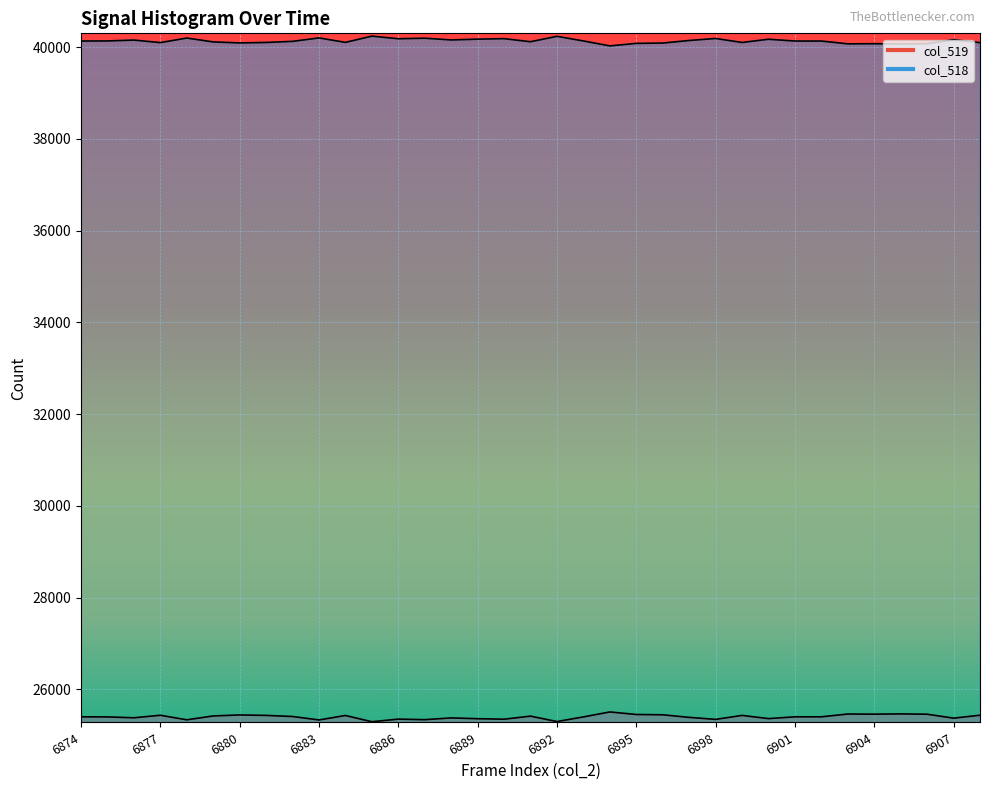

Which series changed the most between 6886 and 6899?

col_519